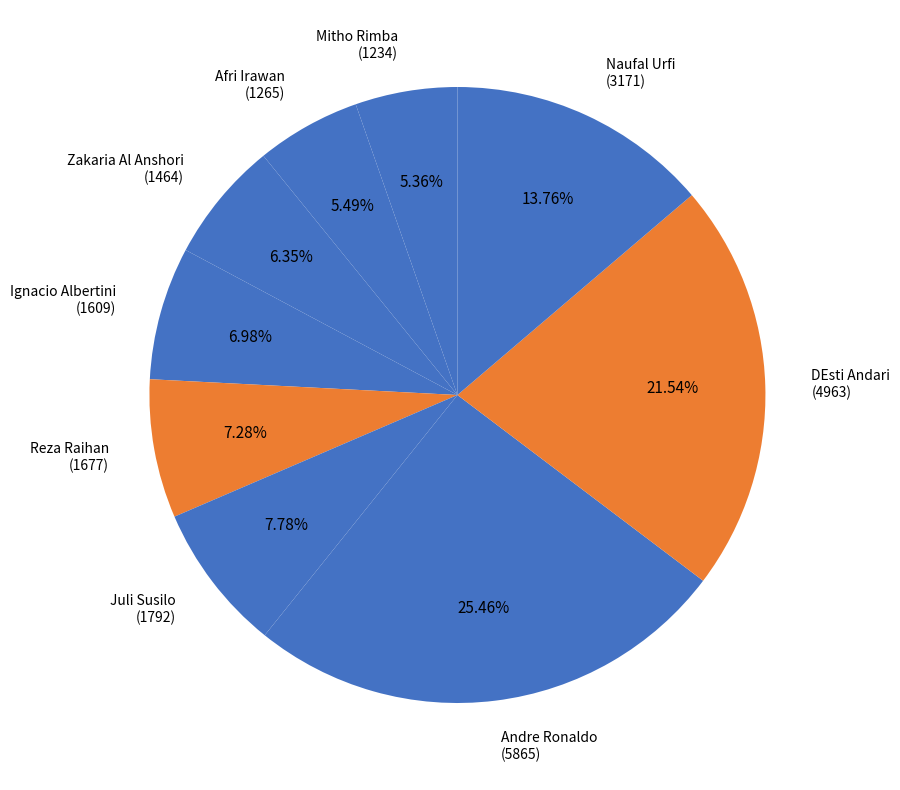

Do Afri Irawan (1265) and Reza Raihan (1677) together represent more than half of the pie?

No